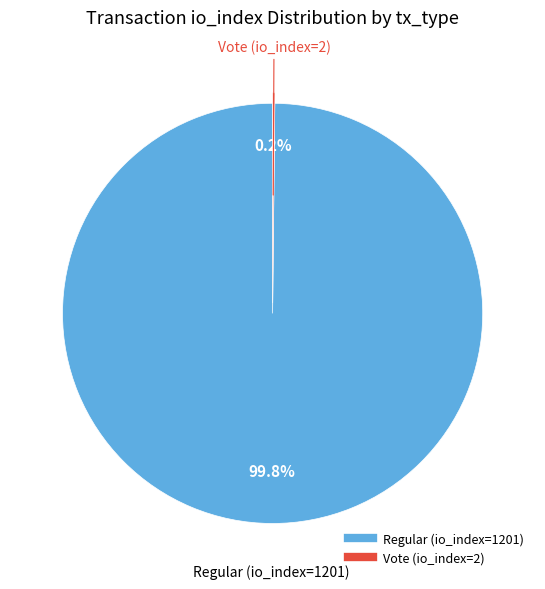

What portion of the pie excludes Regular (io_index=1201)?

0.2%